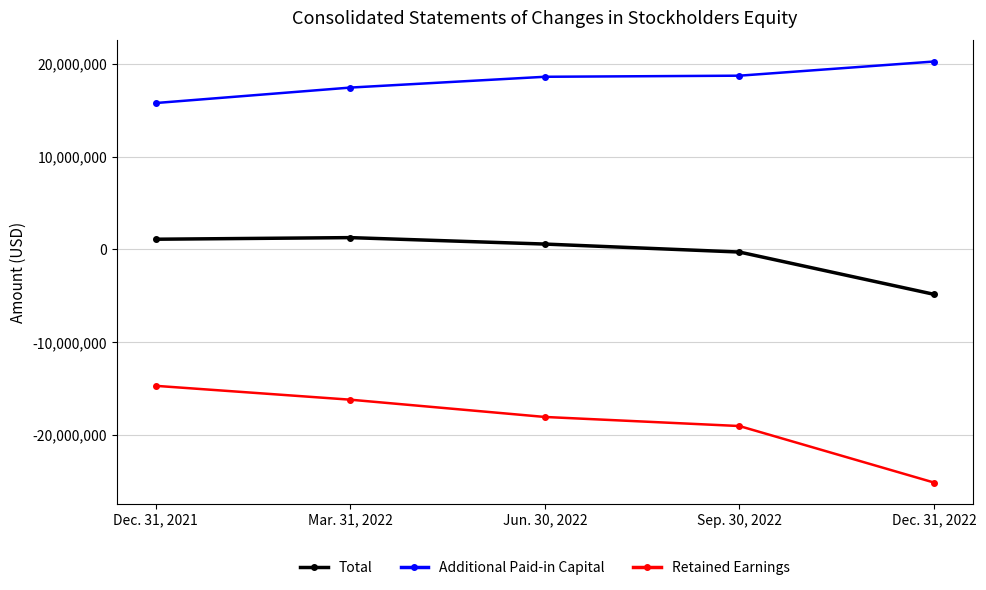

What is the total value across all series at Dec. 31, 2022?

-9732493